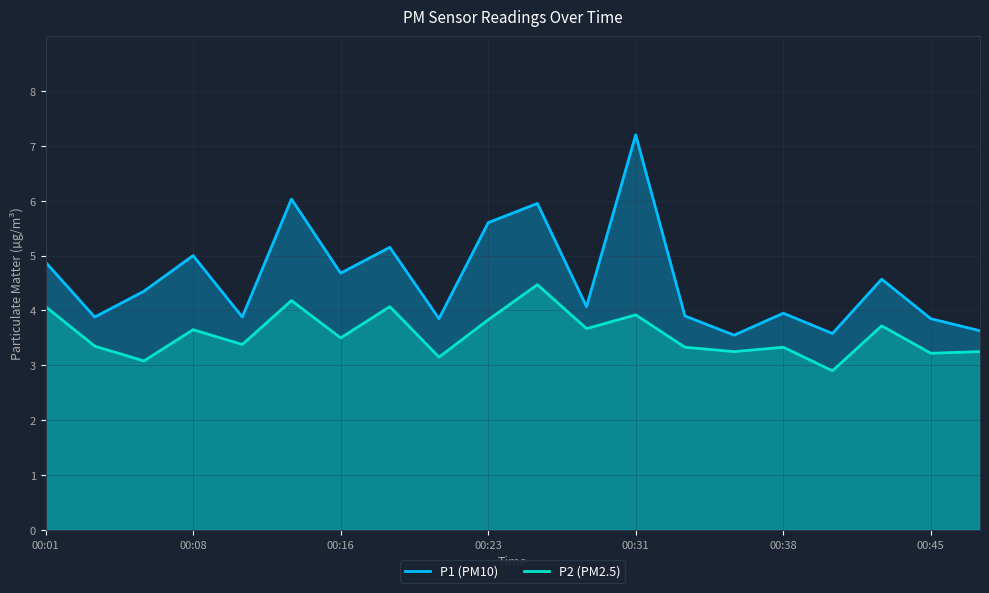

True or false: P1 (PM10) and P2 (PM2.5) cross at least once.

False